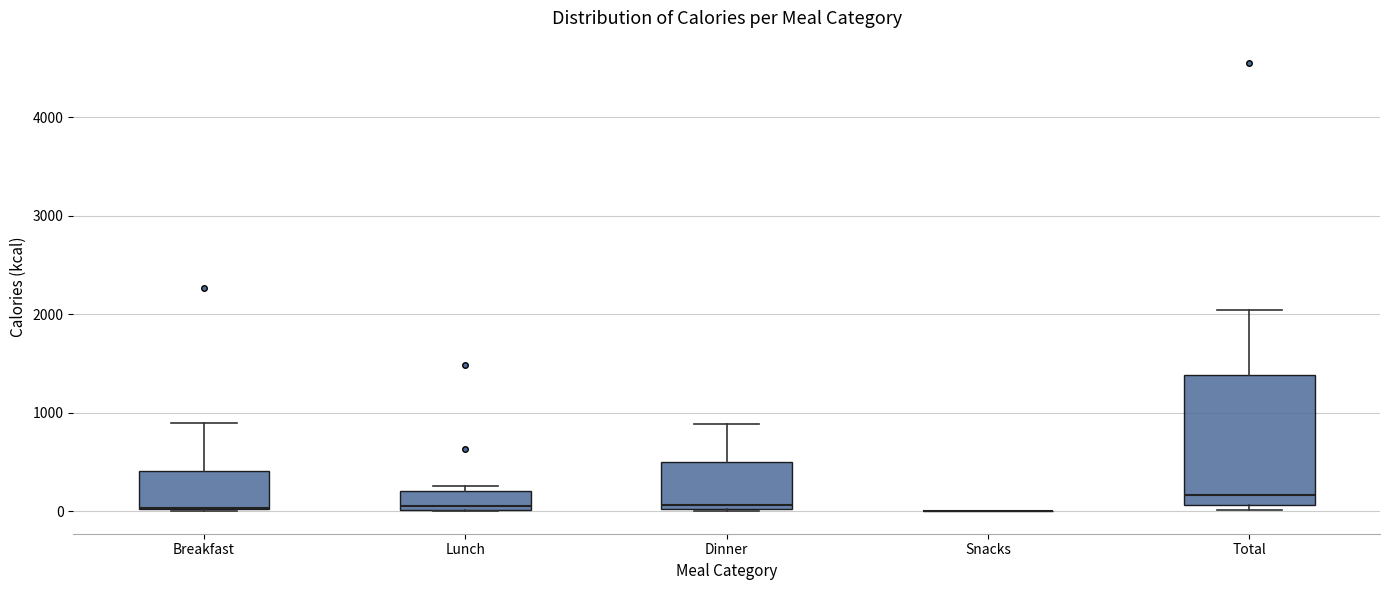

Reading left to right, transcribe this box plot: for each box, give where its median line is, the range the box spans, and where its two whiskers end, as read against the y-axis. The values are not printed on the chart, so give them approximately, as read against the axis.

Breakfast: median 0 (drawn on the box's lower edge), box 0 to 400, whiskers 0 to 900
Lunch: median 0 (just above the box's lower edge), box 0 to 200, whiskers 0 to 300
Dinner: median 100, box 0 to 500, whiskers 0 to 900
Snacks: box collapsed to a line at 0, whiskers 0 to 0
Total: median 200, box 100 to 1400, whiskers 0 to 2000